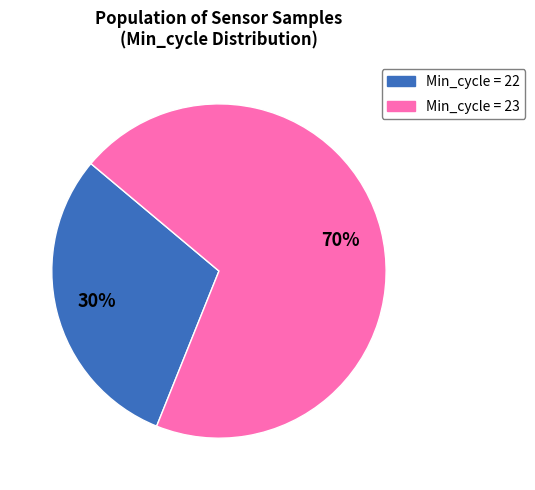

To the nearest percent, what is the average slice percentage?

50%